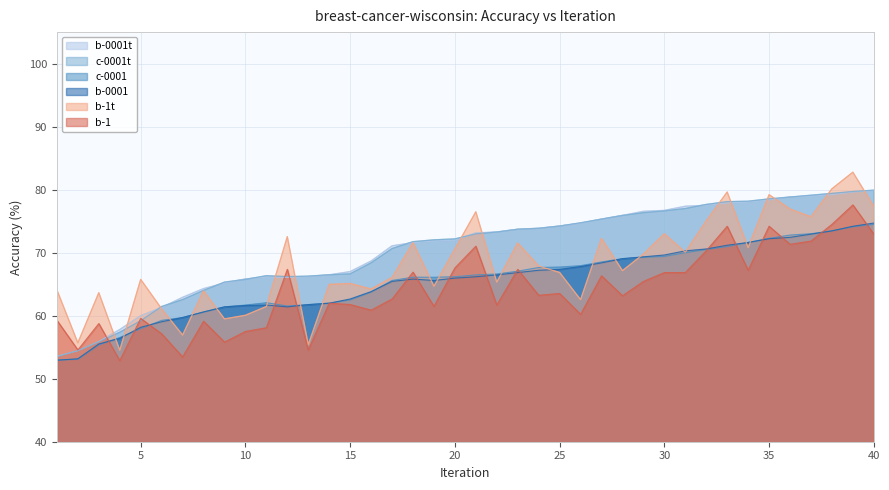

How many data points does each series have?

40